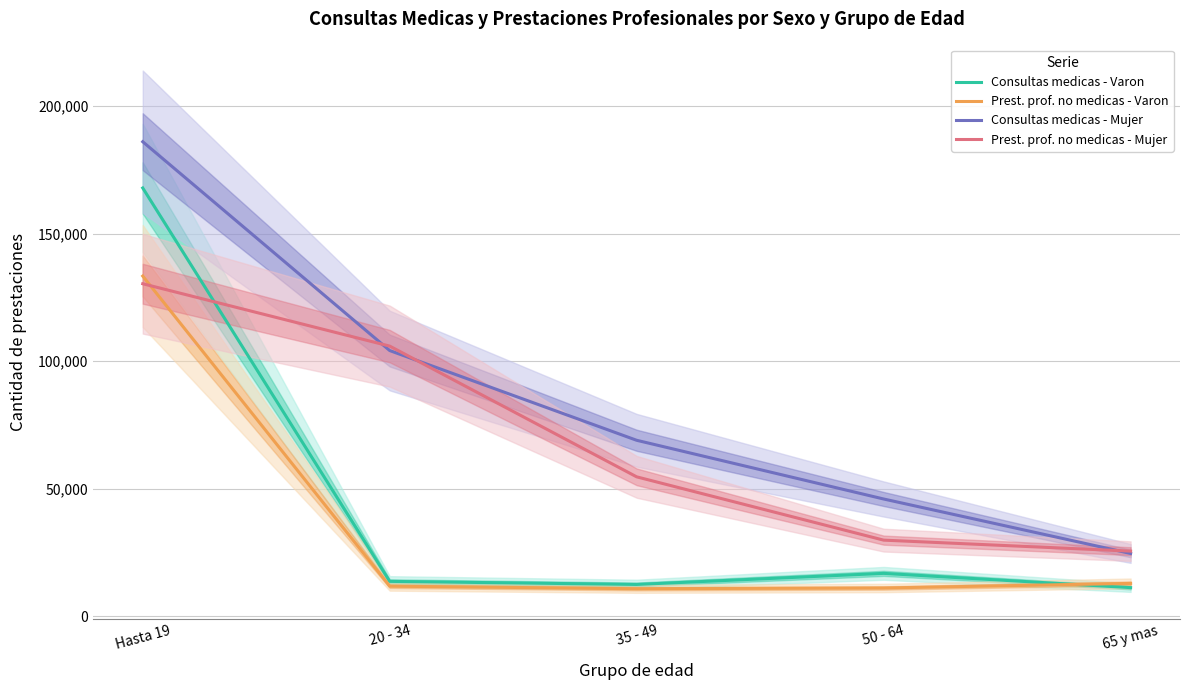

What is the difference between the Prest. prof. no medicas - Mujer values at 35 - 49 and 50 - 64?

24815